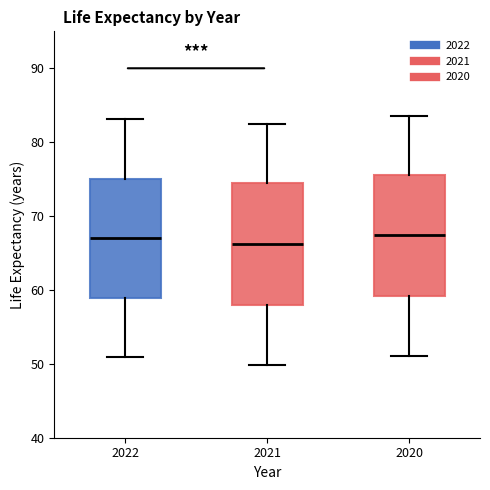

Reading left to right, read every box against the y-axis: the position of its median line, the range the box covers, and the ends of its whiskers. The values are not printed on the chart, so give them approximately, as read against the axis.

2022: median 67, box 59 to 75, whiskers 51 to 83
2021: median 66, box 58 to 74, whiskers 50 to 82
2020: median 67, box 59 to 76, whiskers 51 to 84